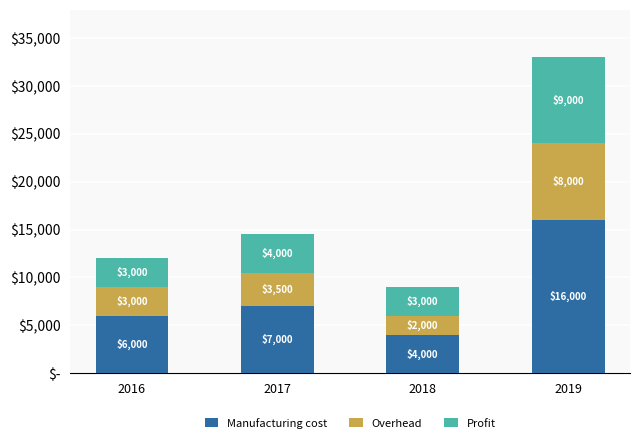

Are the bars grouped side by side (vs. stacked)?

No